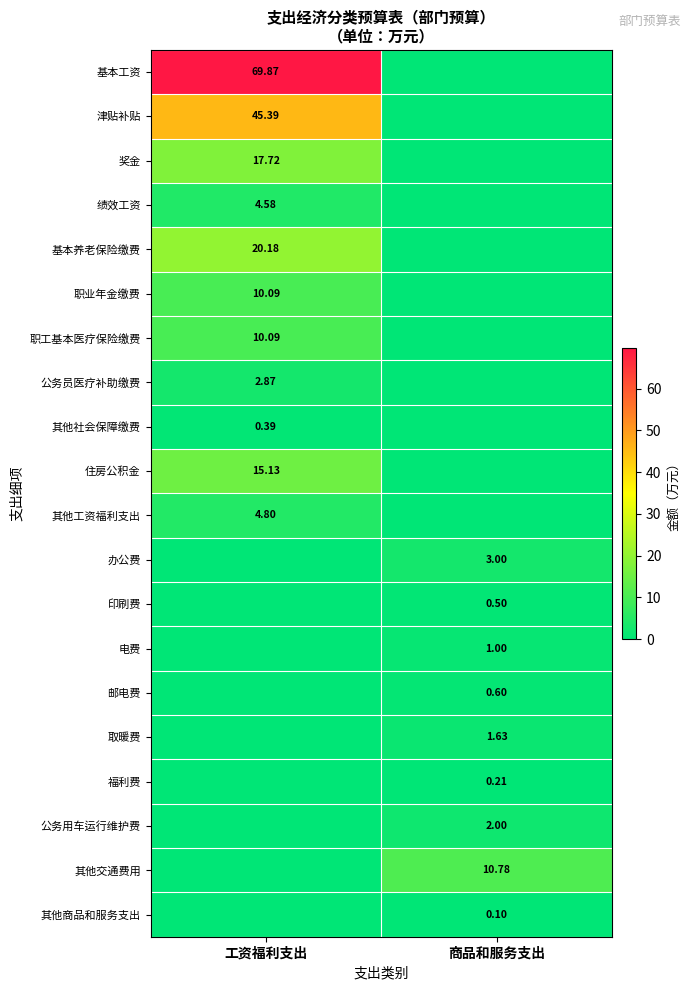

Is the value of 绩效工资 at 工资福利支出 greater than the value of 职工基本医疗保险缴费 at 工资福利支出?

No